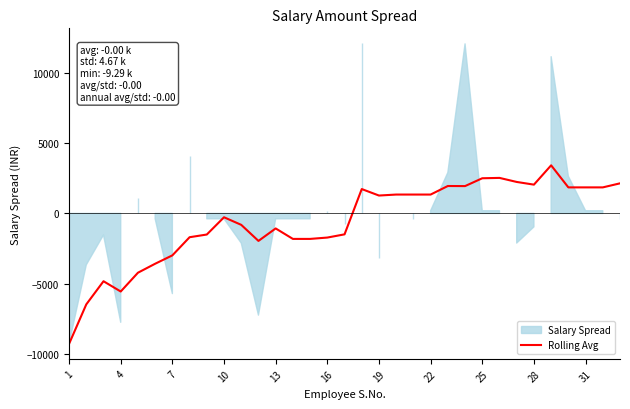

What is the maximum value for Rolling Avg?

3425.2